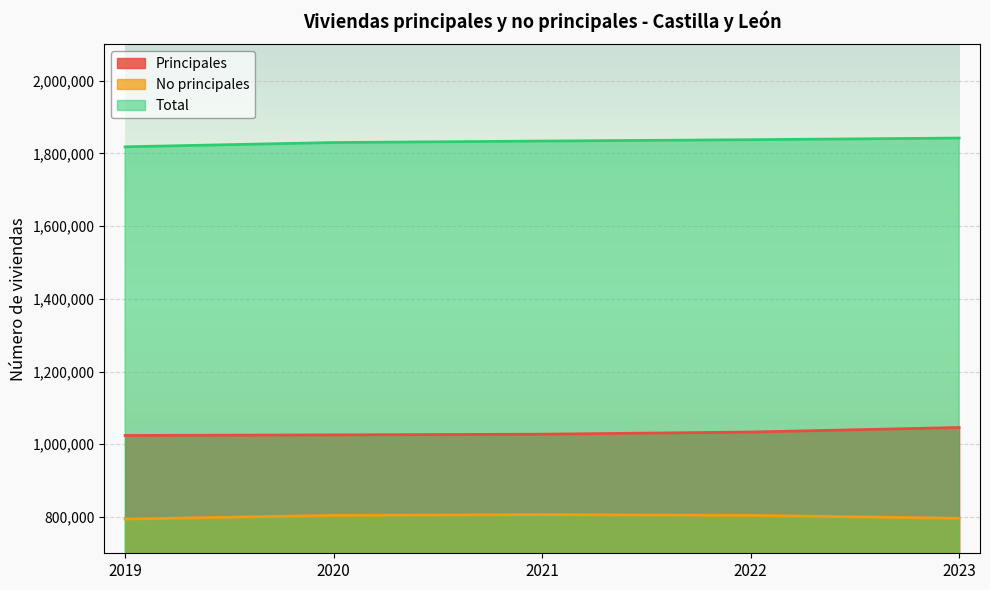

How many data points in Principales are less than 1027557?

2